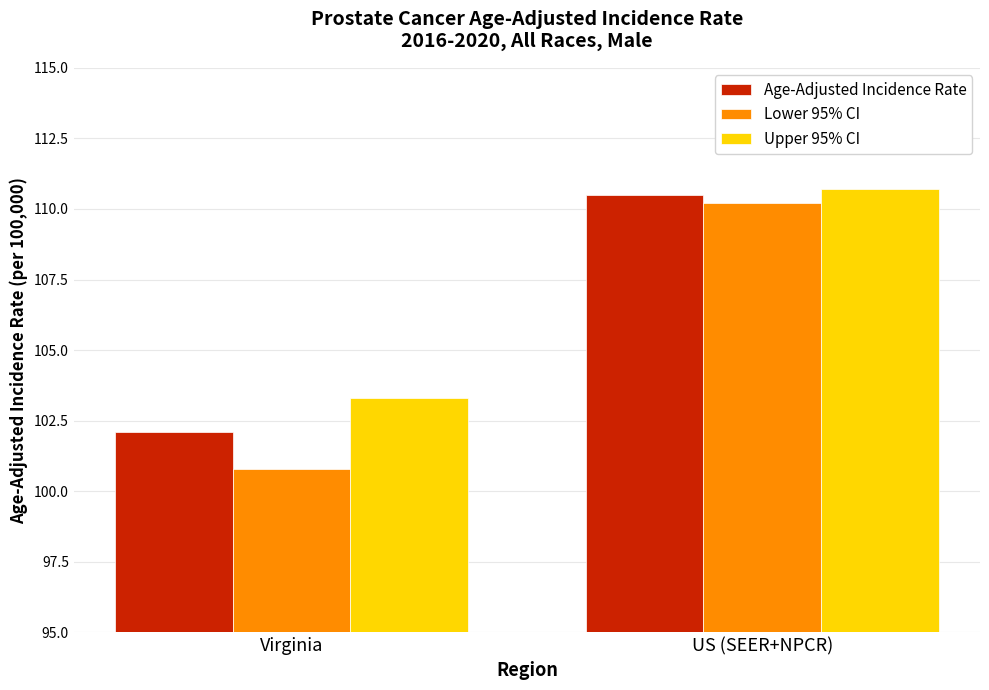

Is the value of Age-Adjusted Incidence Rate at Virginia greater than the value of Upper 95% CI at Virginia?

No